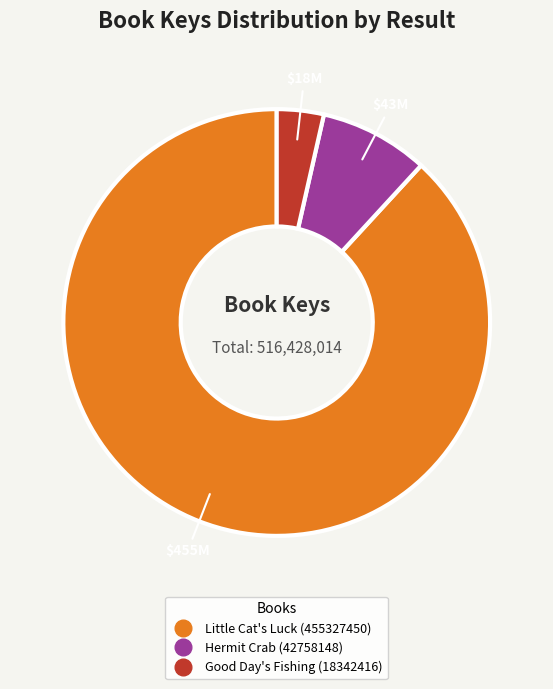

Is it true that Hermit Crab (42758148) is 3% of the pie?

False